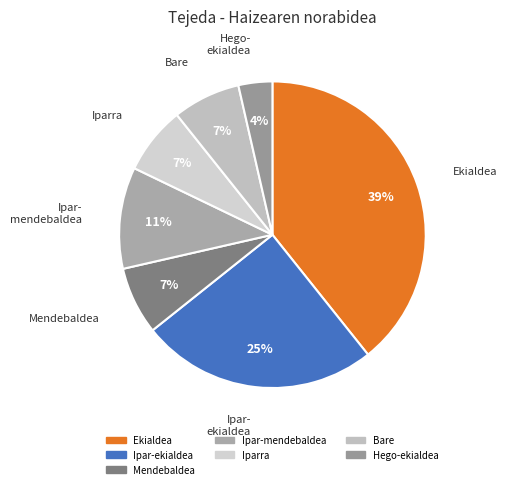

Is it true that Iparra is 7% of the pie?

True